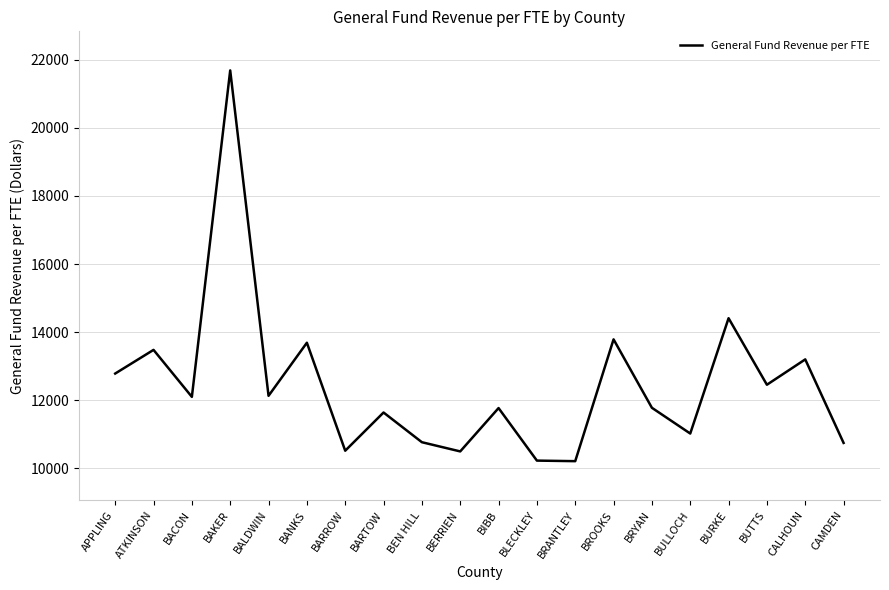

Does the chart display data point markers on the line(s)?

No